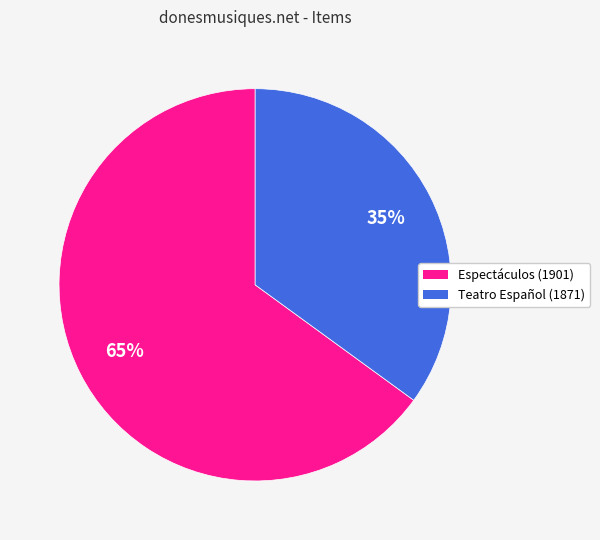

How many segments does this pie chart have?

2